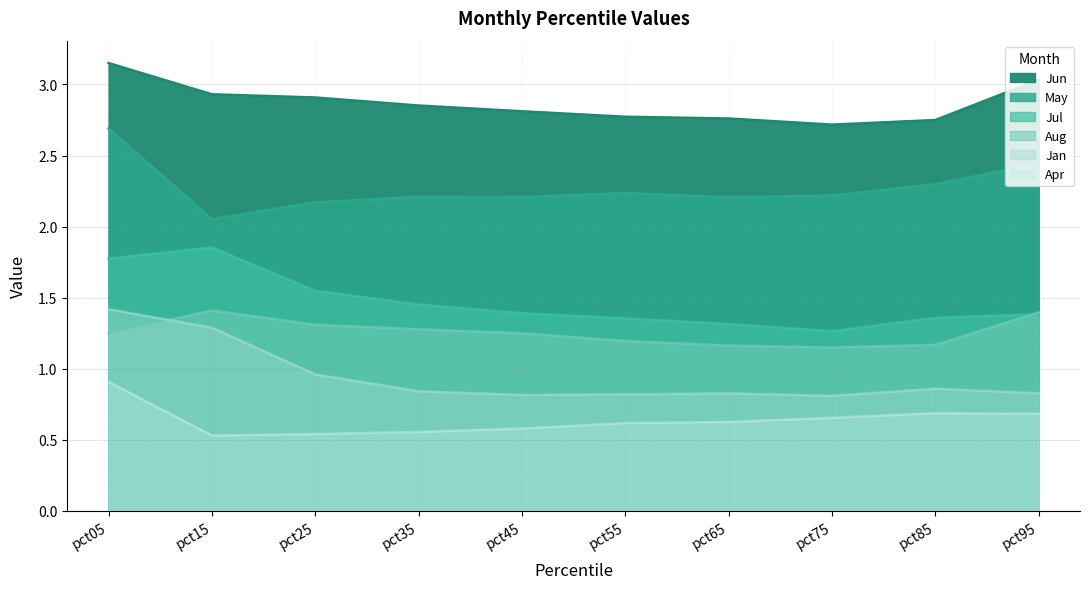

True or false: Apr and Jul intersect in this chart.

False